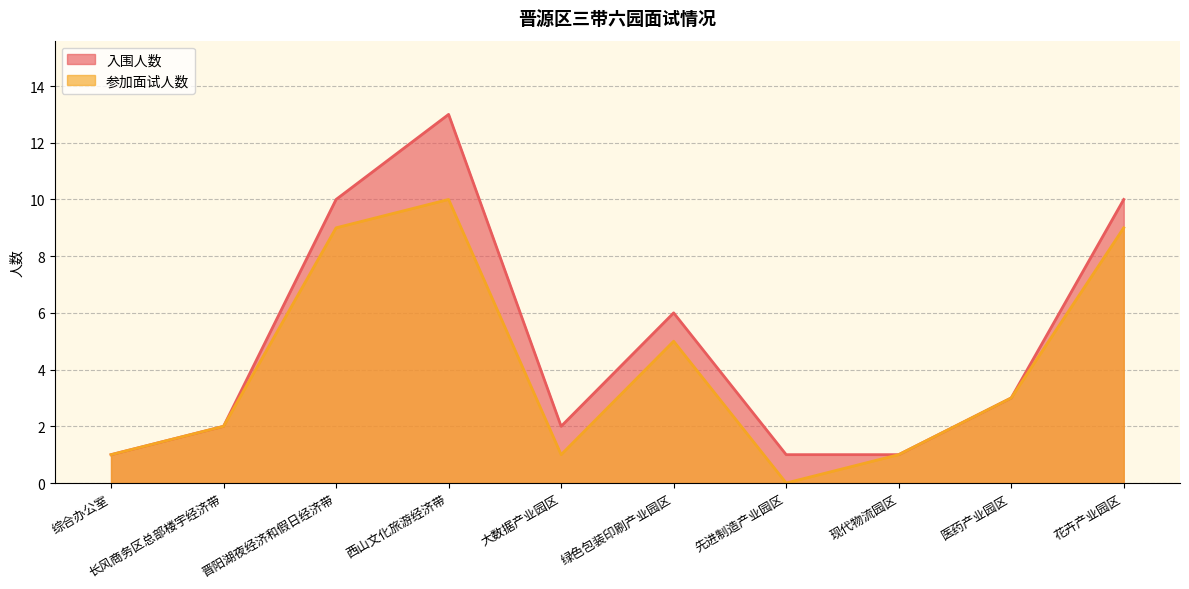

True or false: 入围人数 has a value of 18 at 花卉产业园区.

False